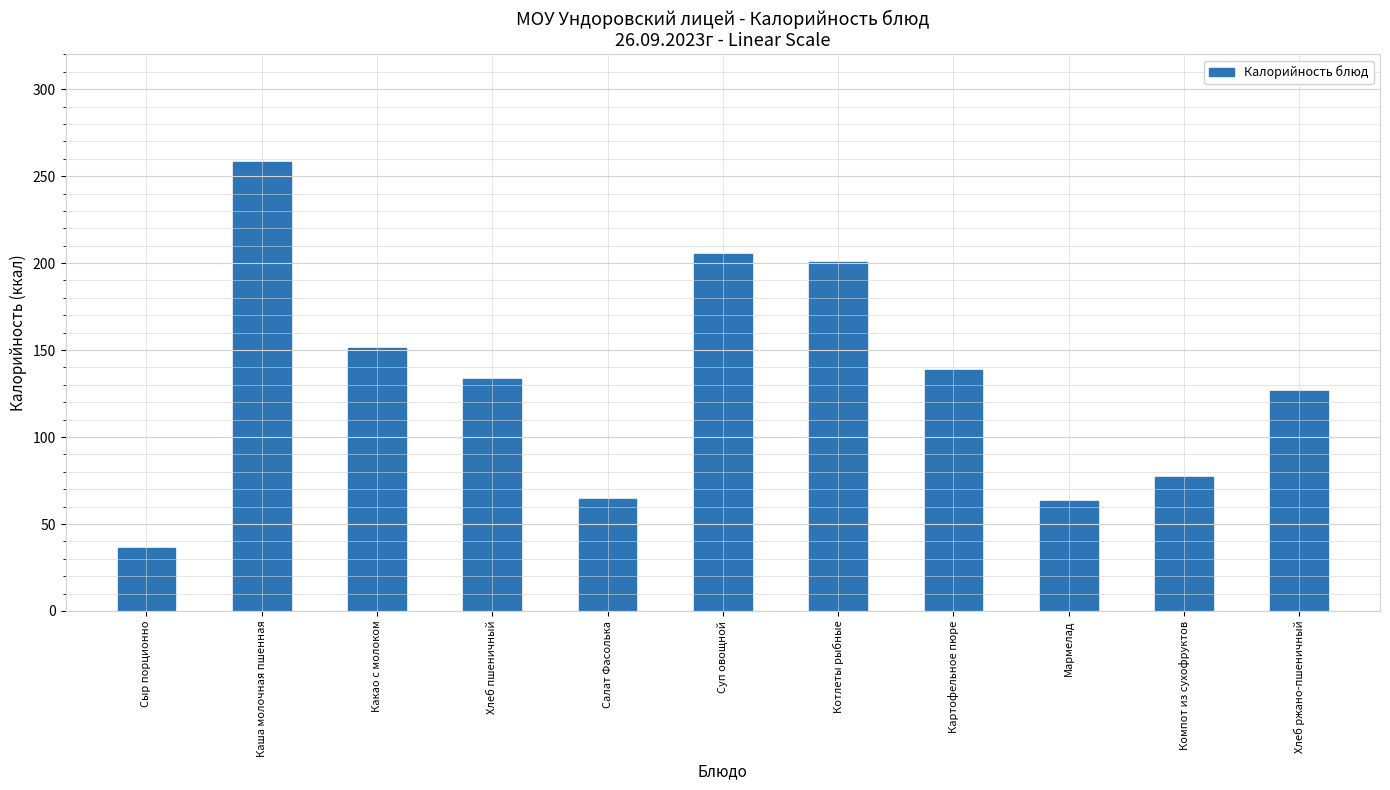

How many values exceed 133?

6